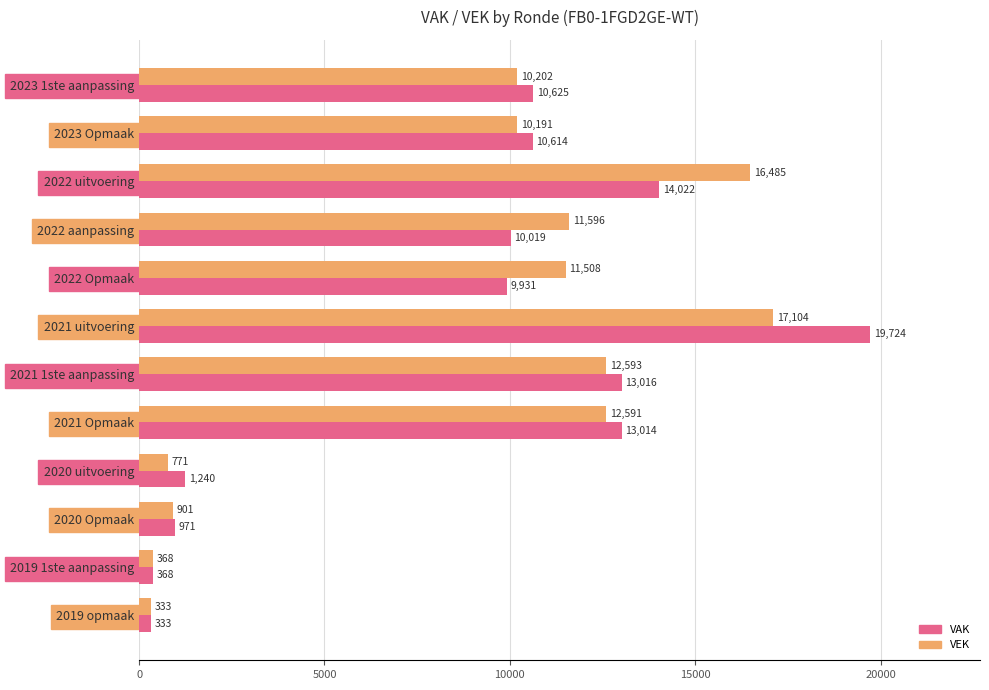

List the labels in order of VEK value, largest first.

2021 uitvoering, 2022 uitvoering, 2021 1ste aanpassing, 2021 Opmaak, 2022 aanpassing, 2022 Opmaak, 2023 1ste aanpassing, 2023 Opmaak, 2020 Opmaak, 2020 uitvoering, 2019 1ste aanpassing, 2019 opmaak